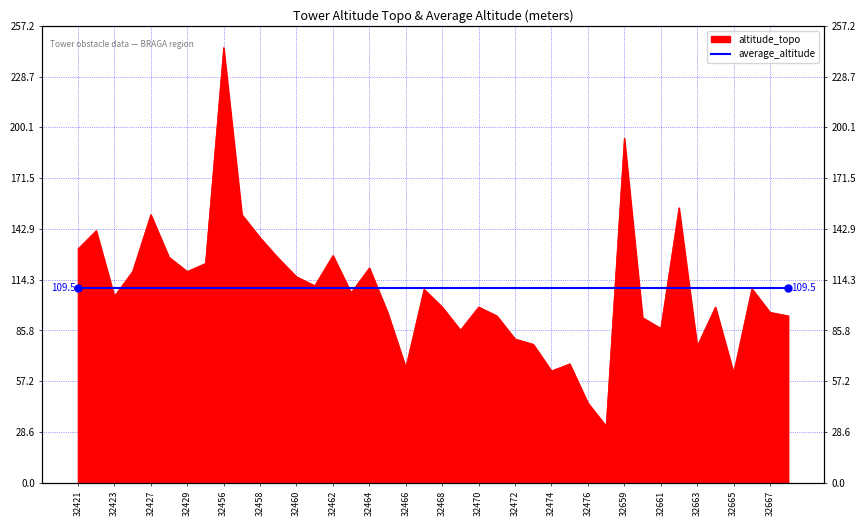

Is it true that the value at 32428 is 187.7?

False